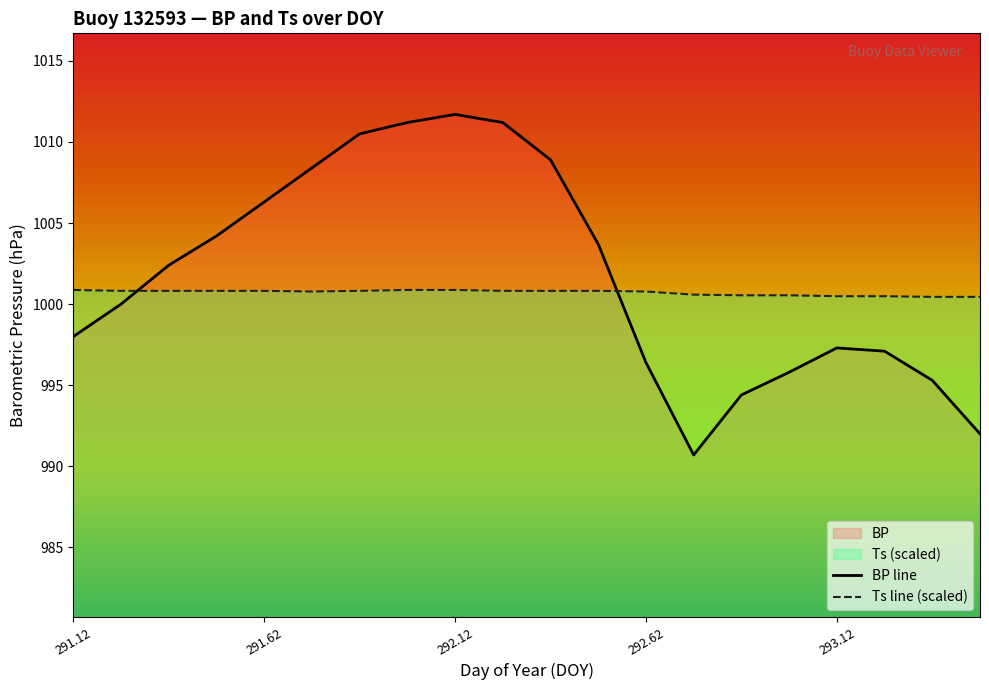

How many distinct data groups are displayed?

2